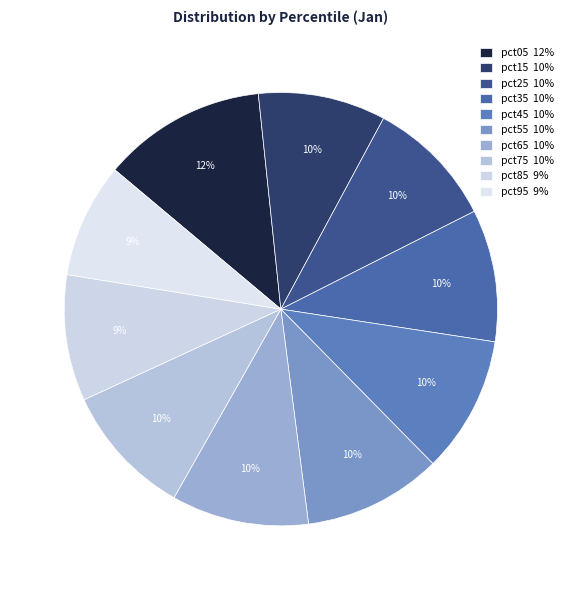

To the nearest percent, what portion does pct35 represent?

10%